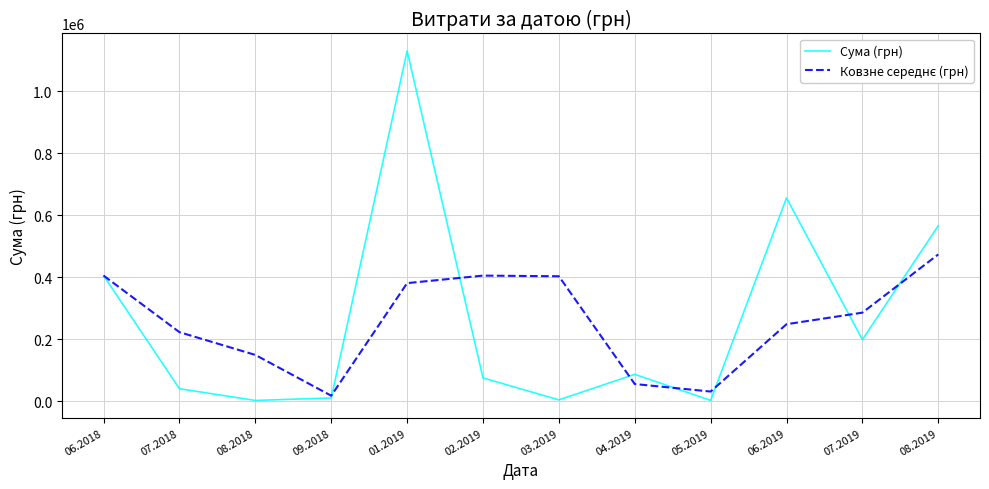

What position from the right is 03.2019?

6